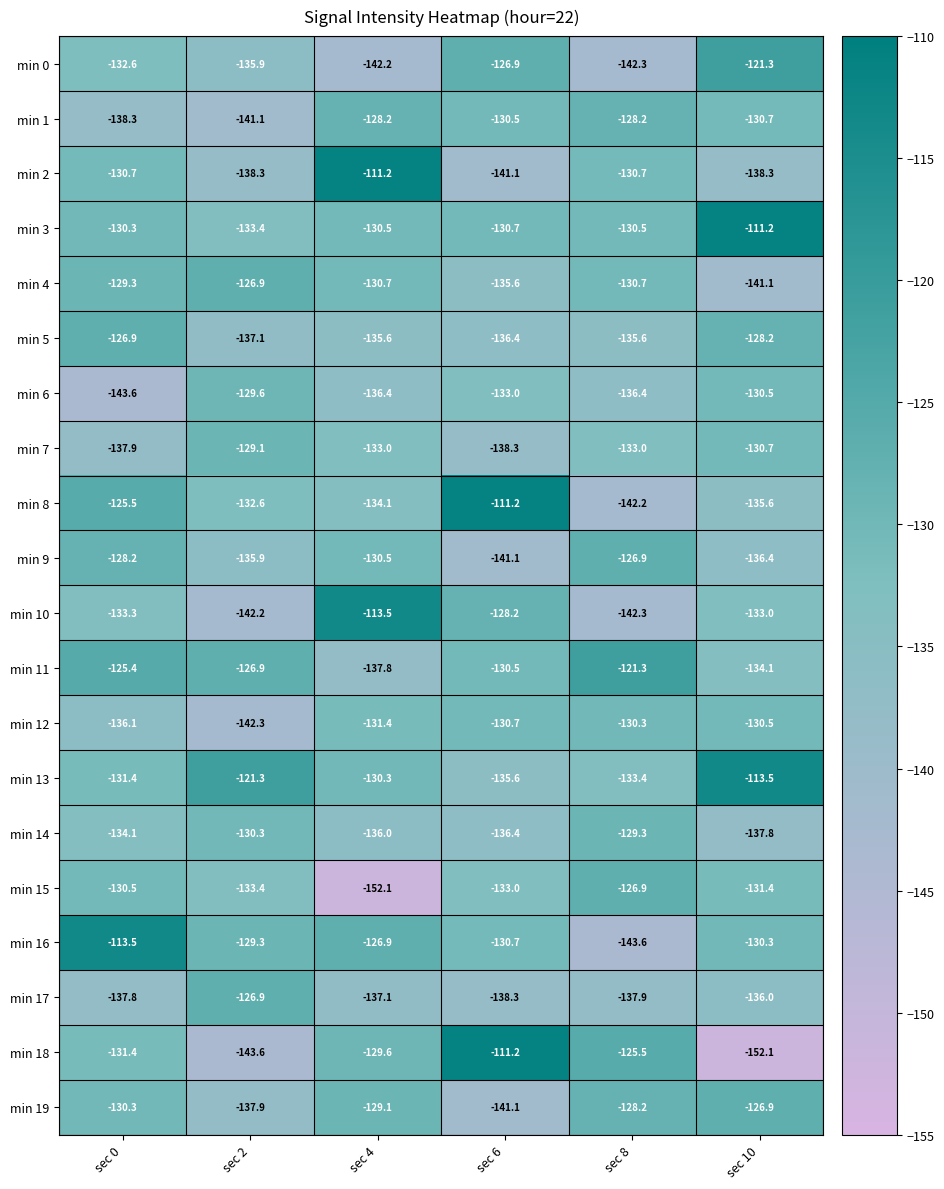

At which label does min 9 first exceed -130?

sec 0